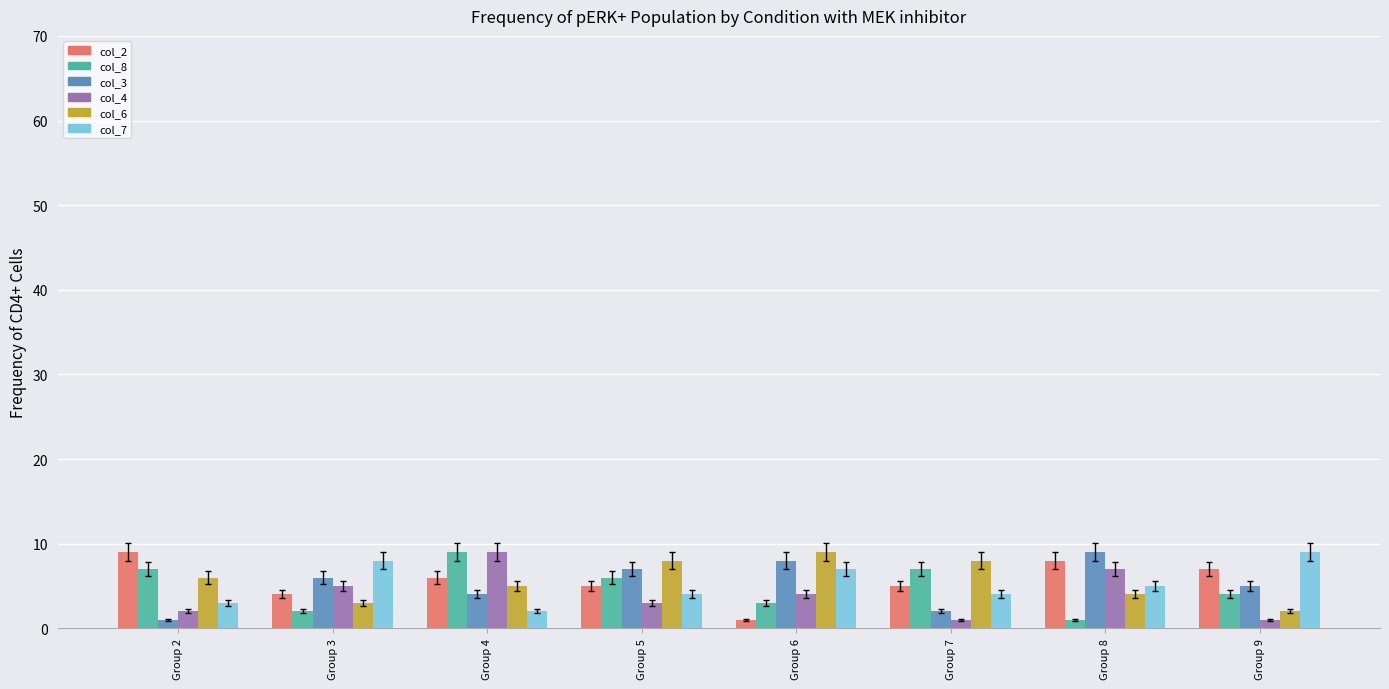

The value of col_6 at Group 7 is 8. True or false?

True